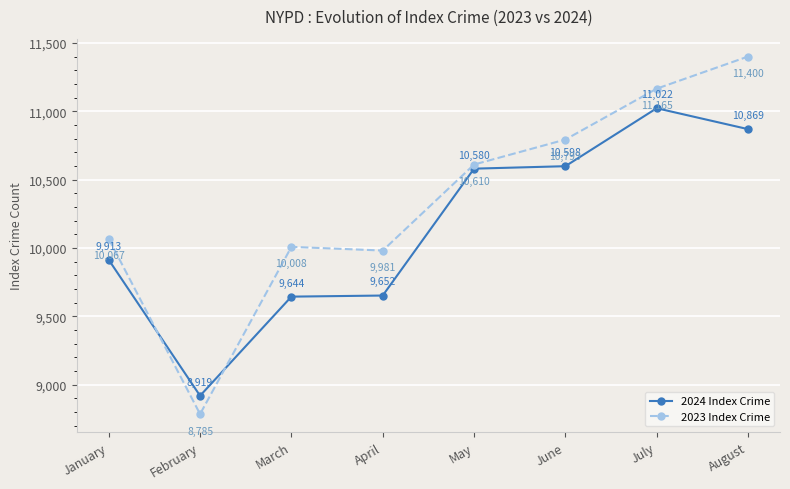

Is it true that 2024 Index Crime equals 3485 at August?

False